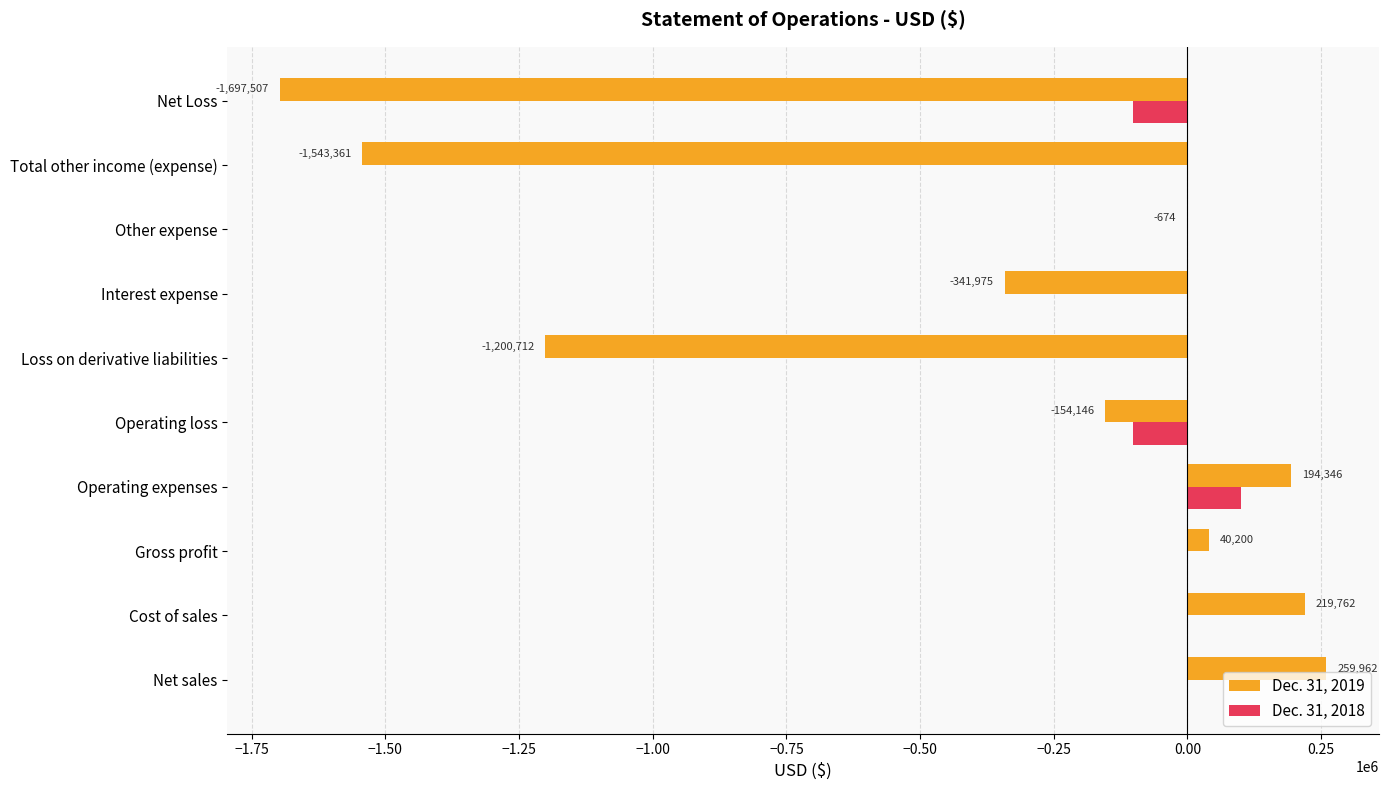

What value does the Dec. 31, 2018 series have at Operating loss, to the nearest 10?

-101120